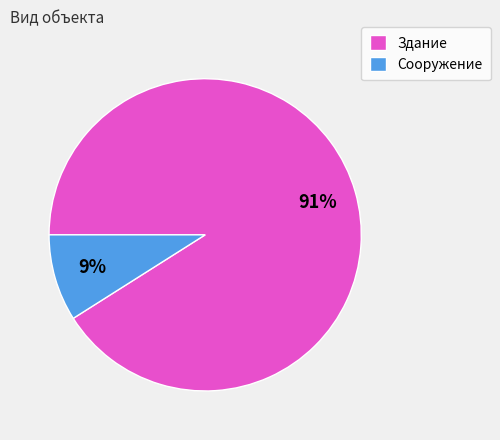

What percentage is the Сооружение slice, to the nearest percent?

9%